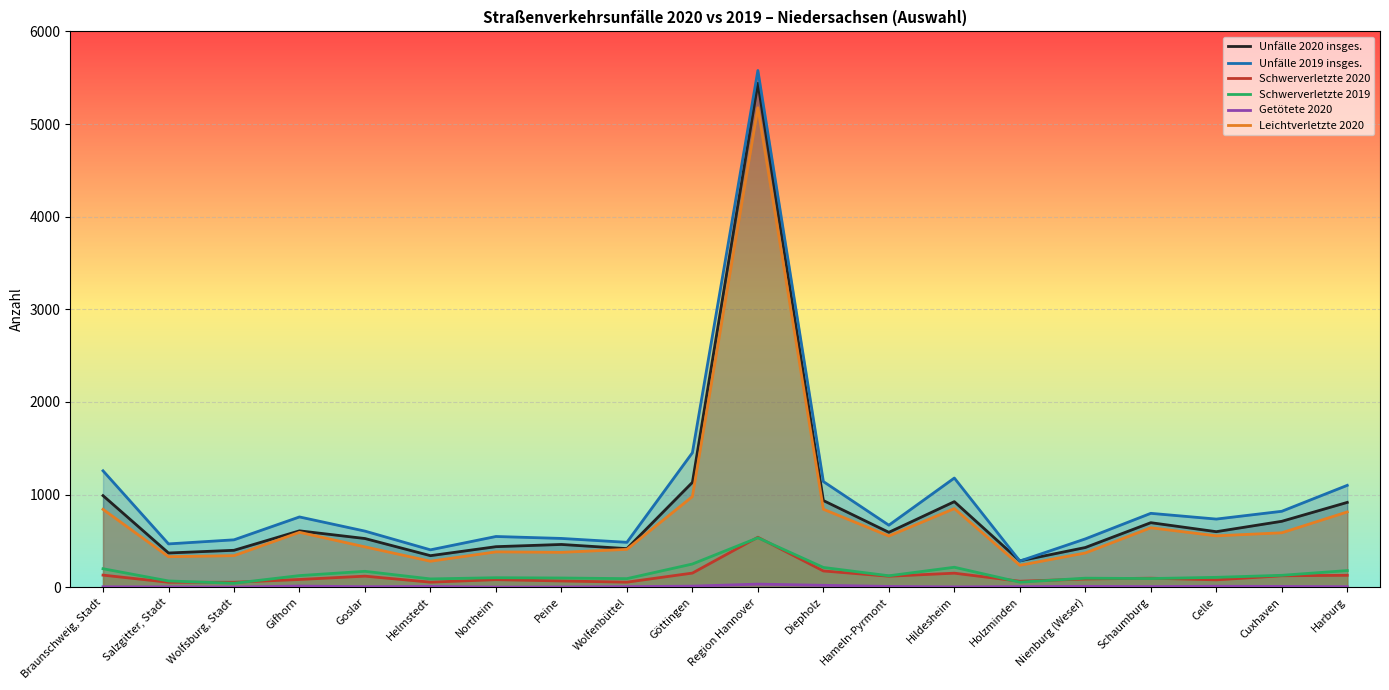

What is the label of the 15th point from the left?

Holzminden